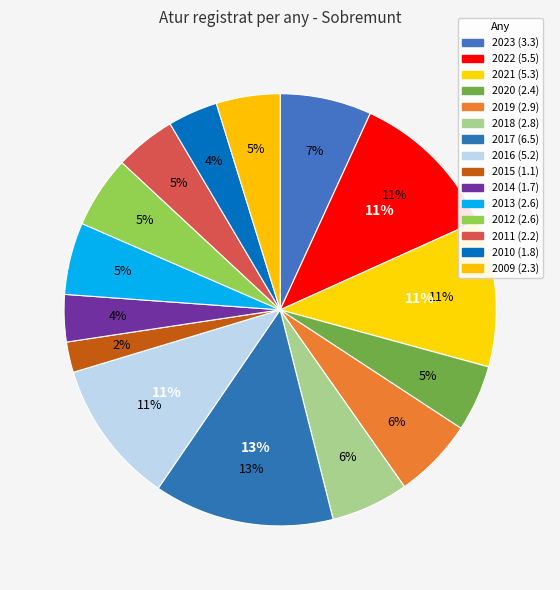

What percentage is the 2014 slice, to the nearest percent?

4%